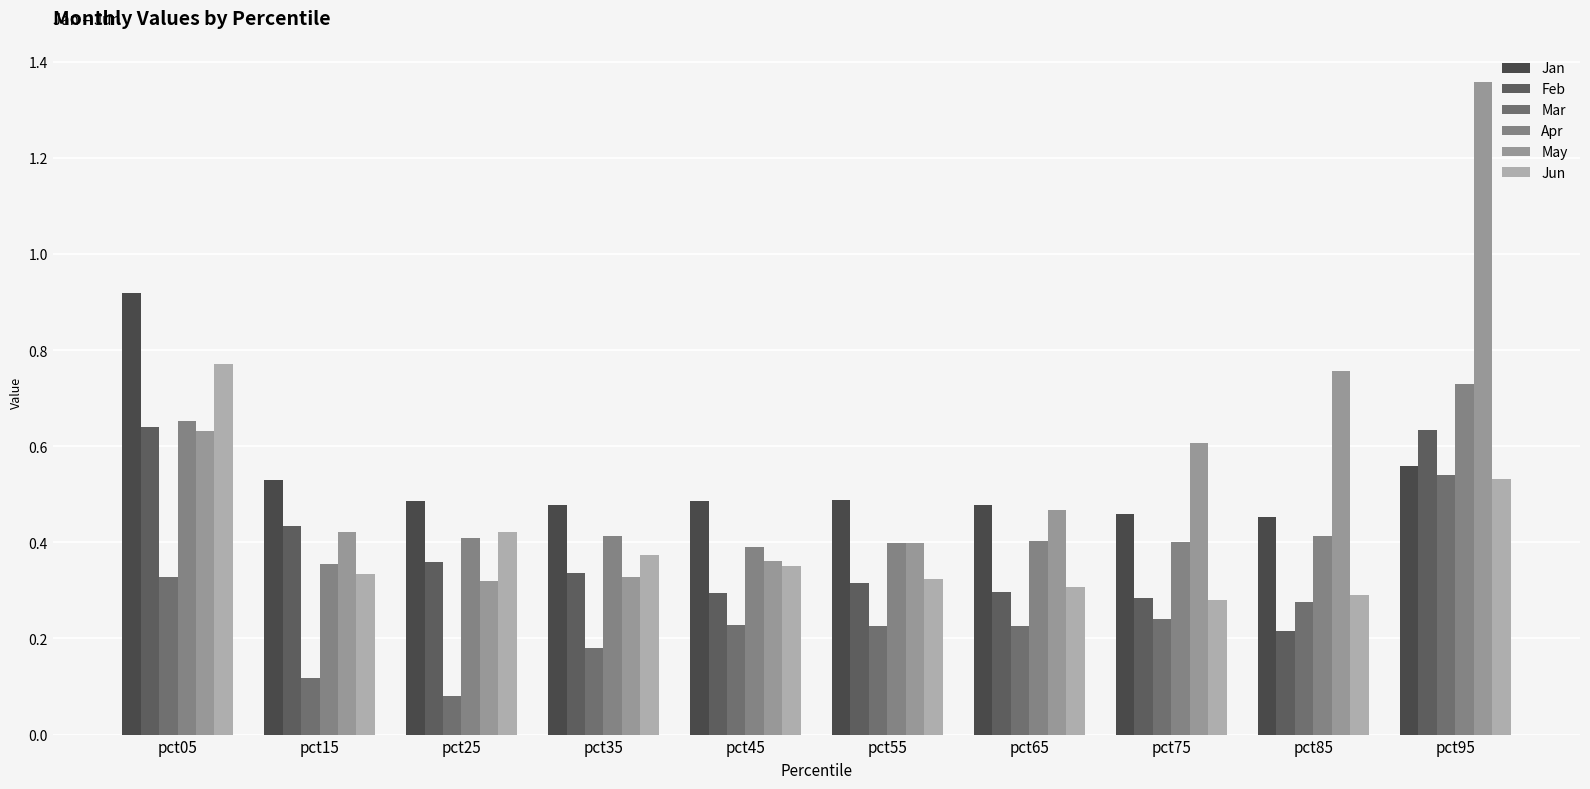

True or false: Jan has a value of 0.5 at pct65.

True